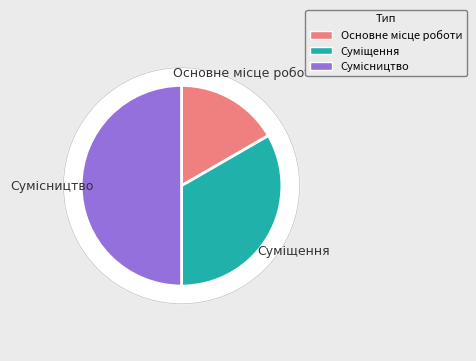

Count the number of slices in the pie.

3